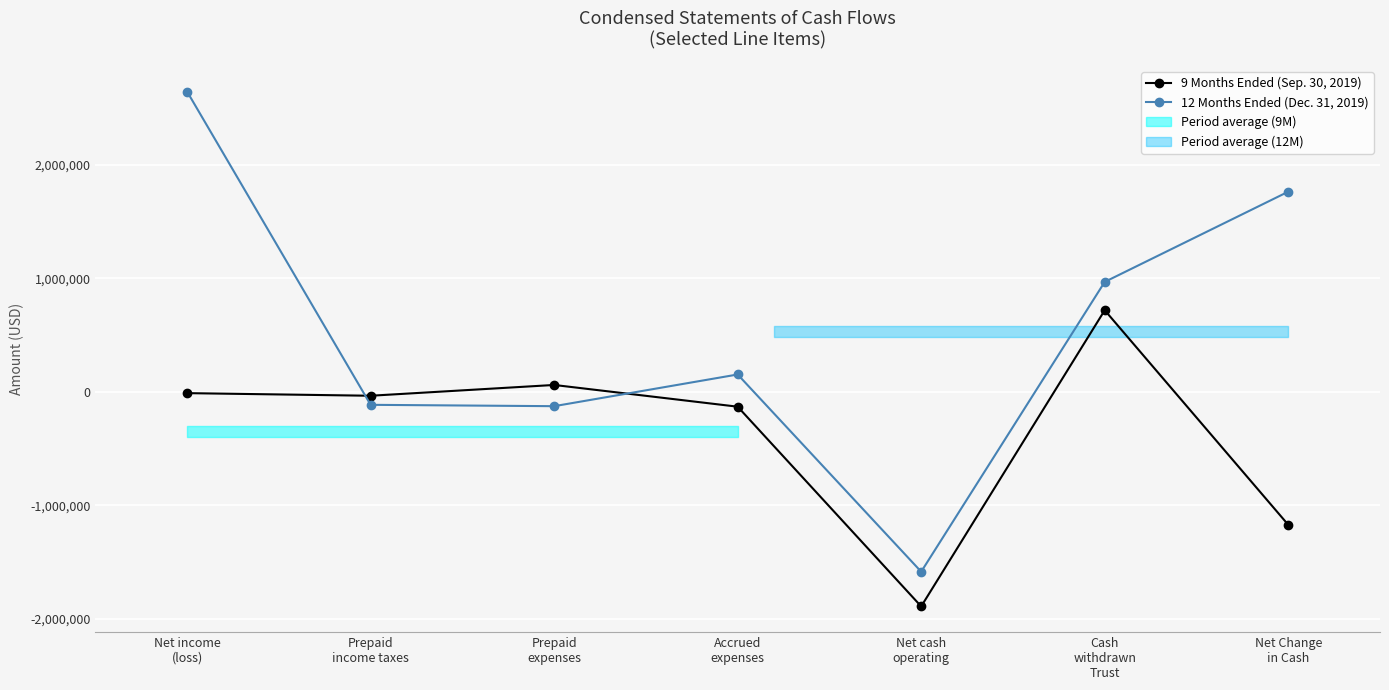

What is the value of the 9 Months Ended (Sep. 30, 2019) point at the 7th from the left?

-1171228